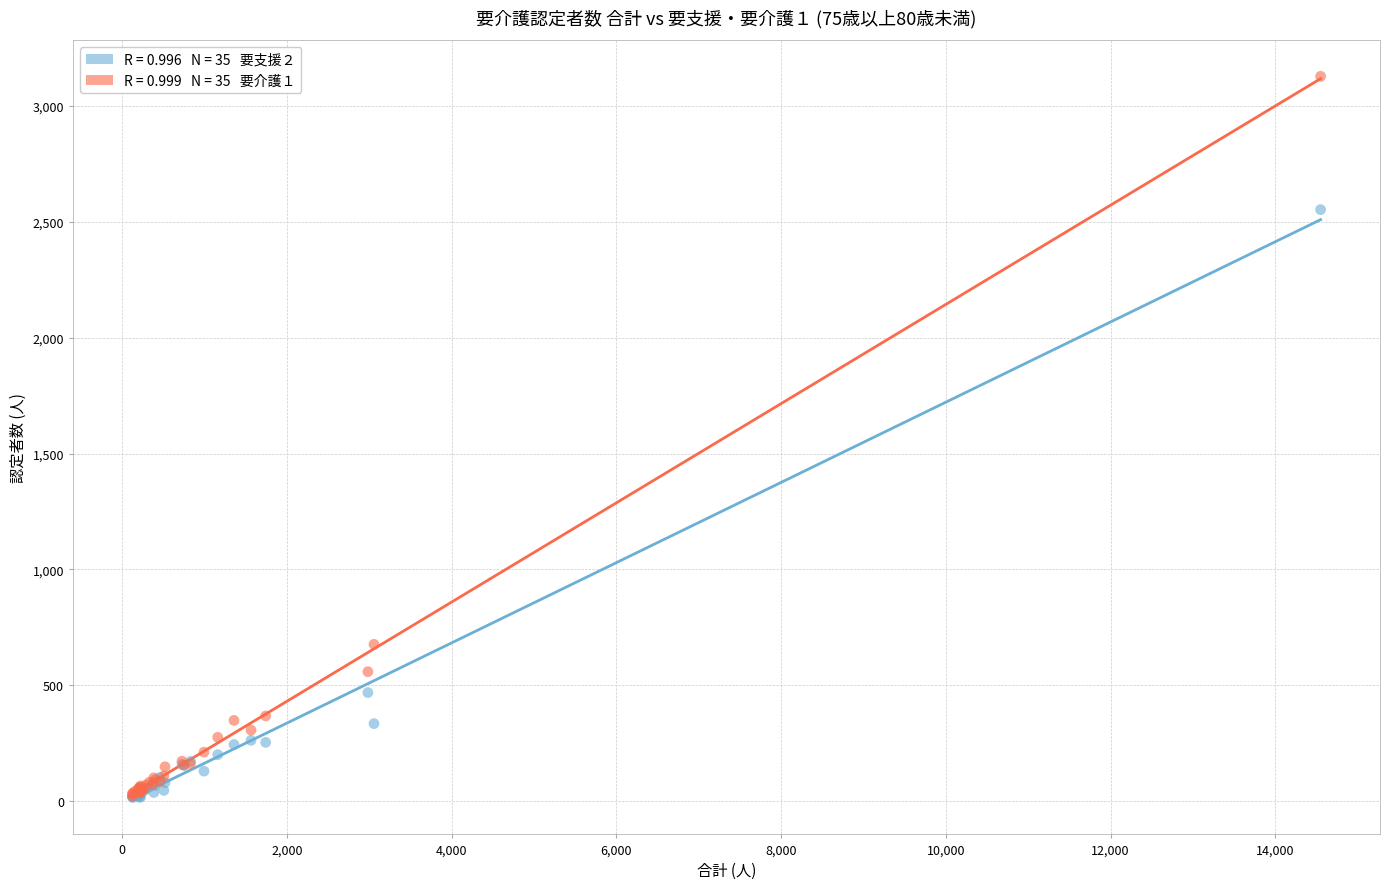

Across all series, what Y value is closest to 1571?

677